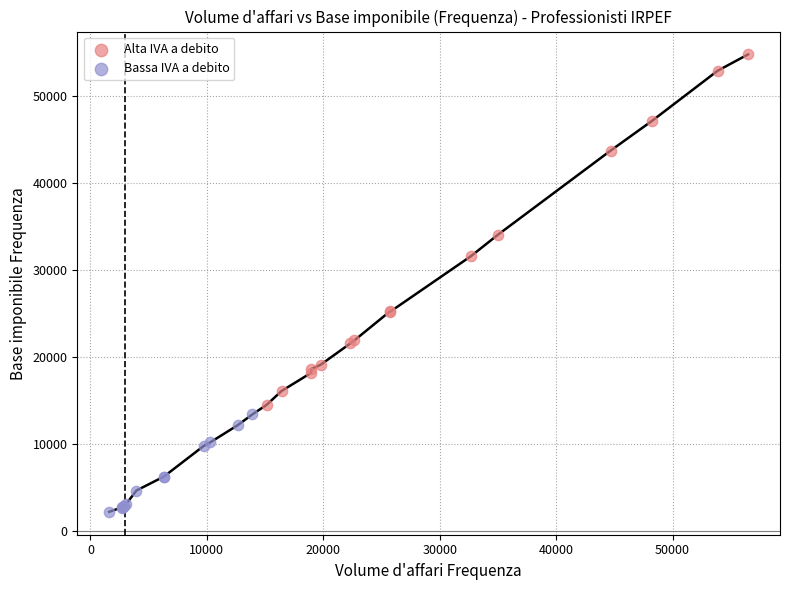

Which series reaches the maximum Y coordinate?

Alta IVA a debito